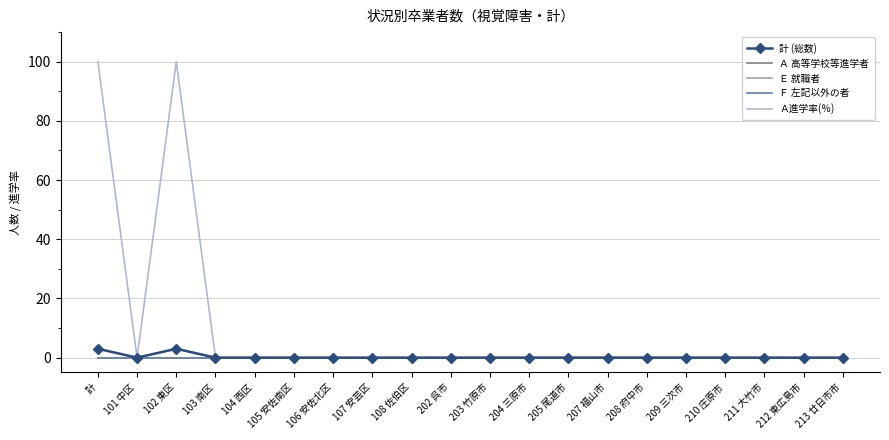

What is the difference between the second highest and minimum values in the Ａ 高等学校等進学者 series?

3